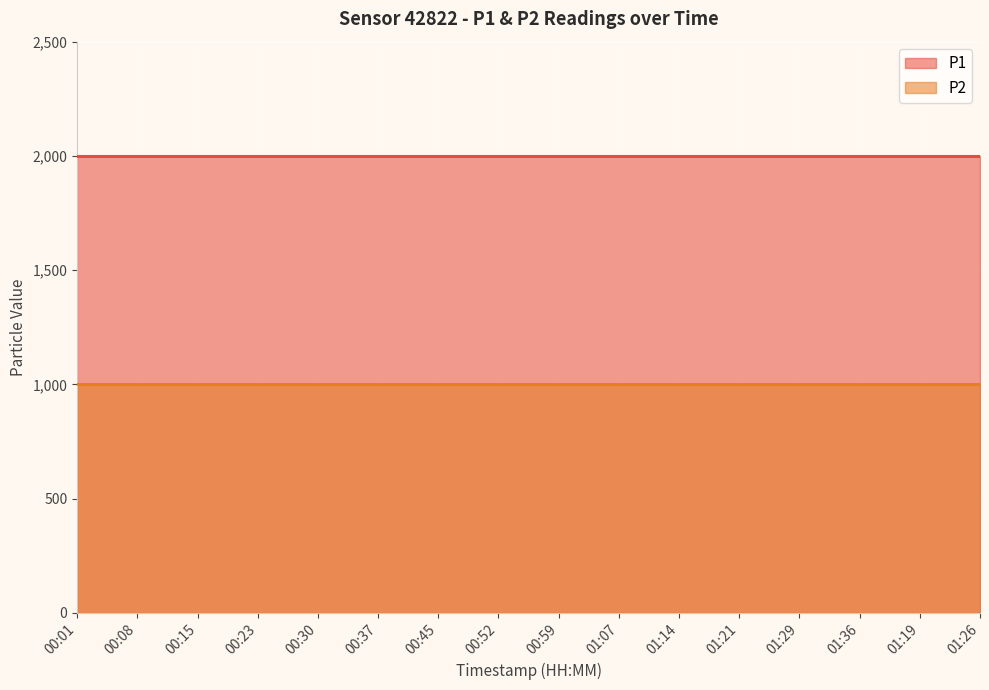

List the series in order of their peak value, highest first.

P1, P2